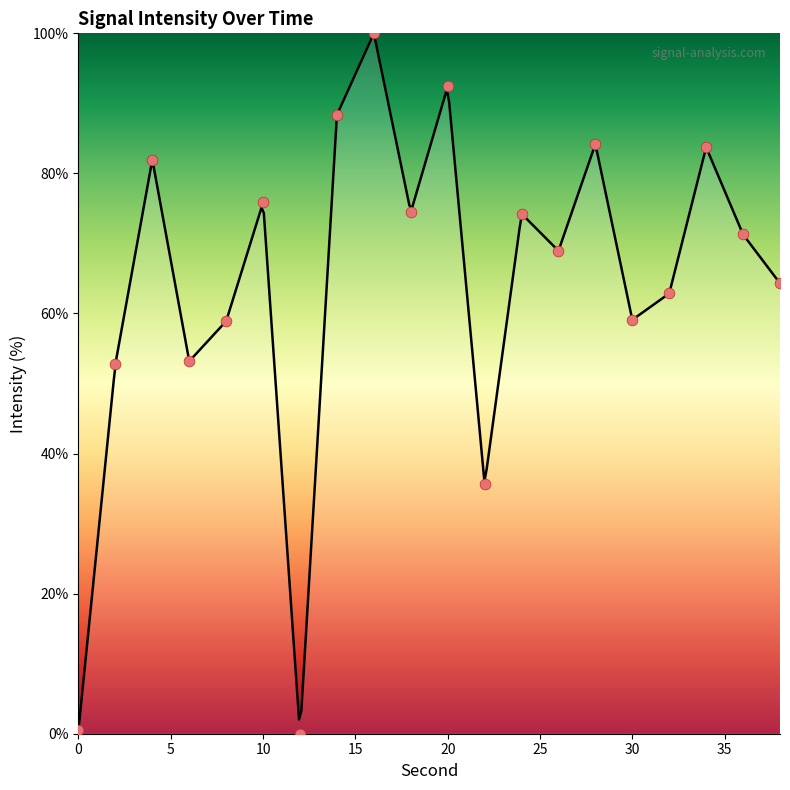

Between 16 and 24, which is larger?

16